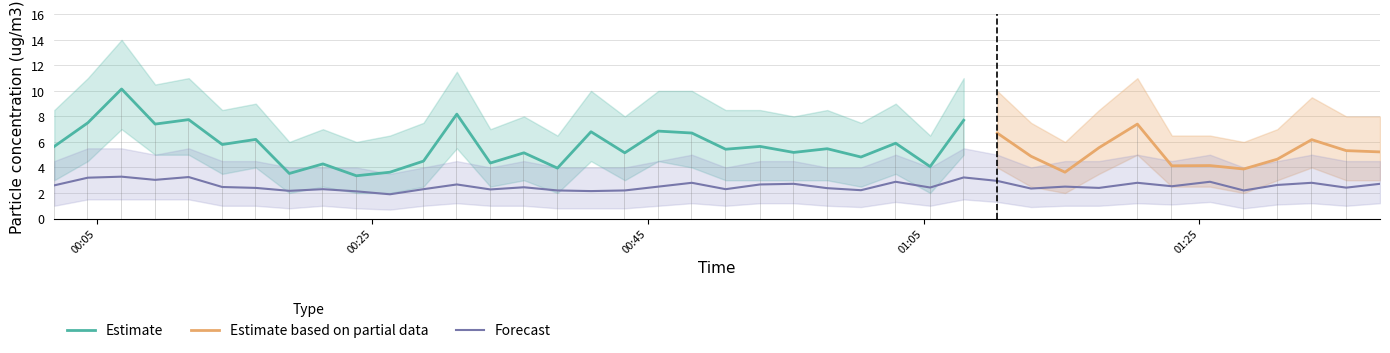

What is the value of the SDS_P1_upper bar at the 8th from the left?

6.0